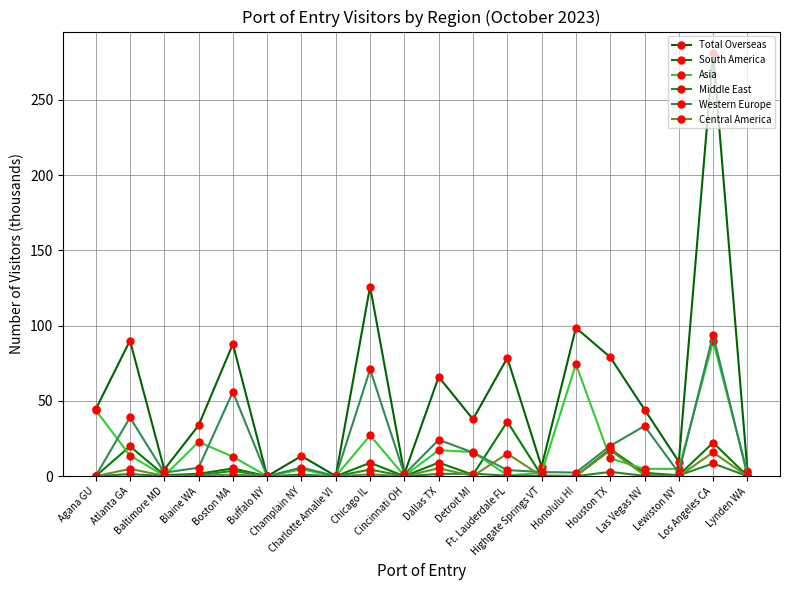

How many series are shown in this chart?

6